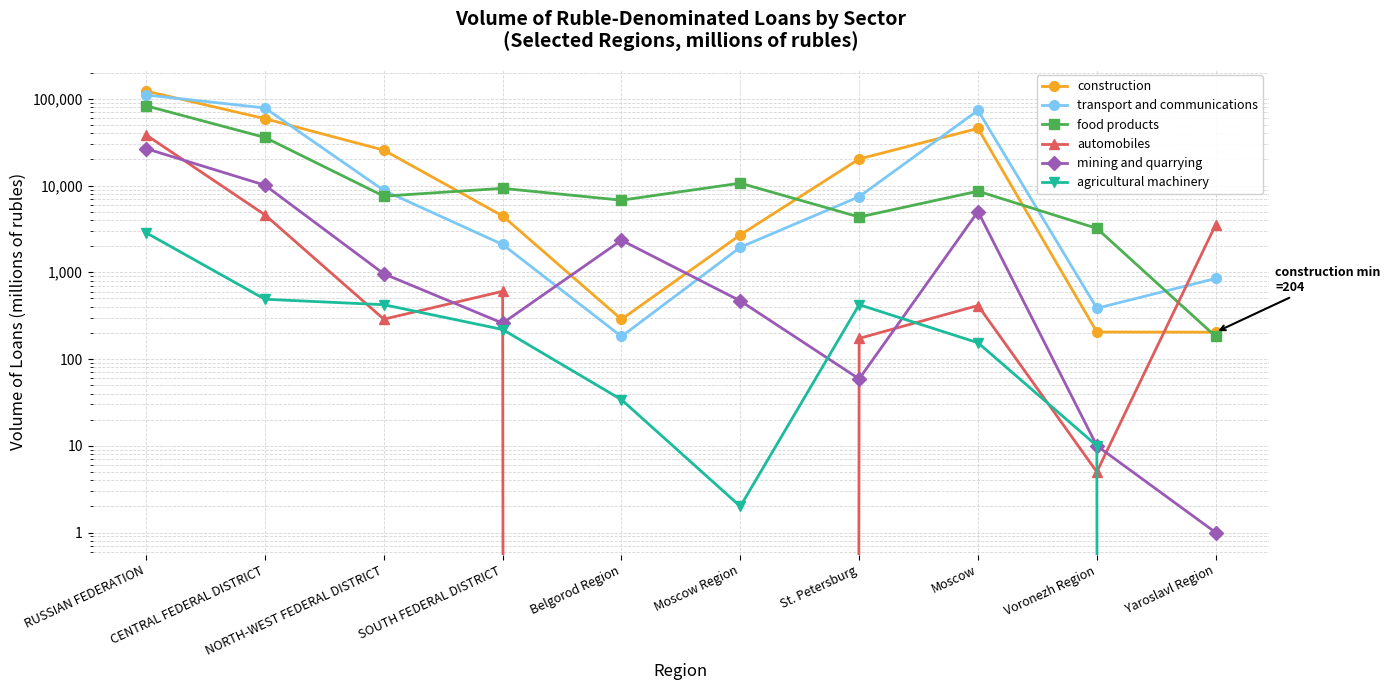

How many data points in automobiles are less than 414?

5